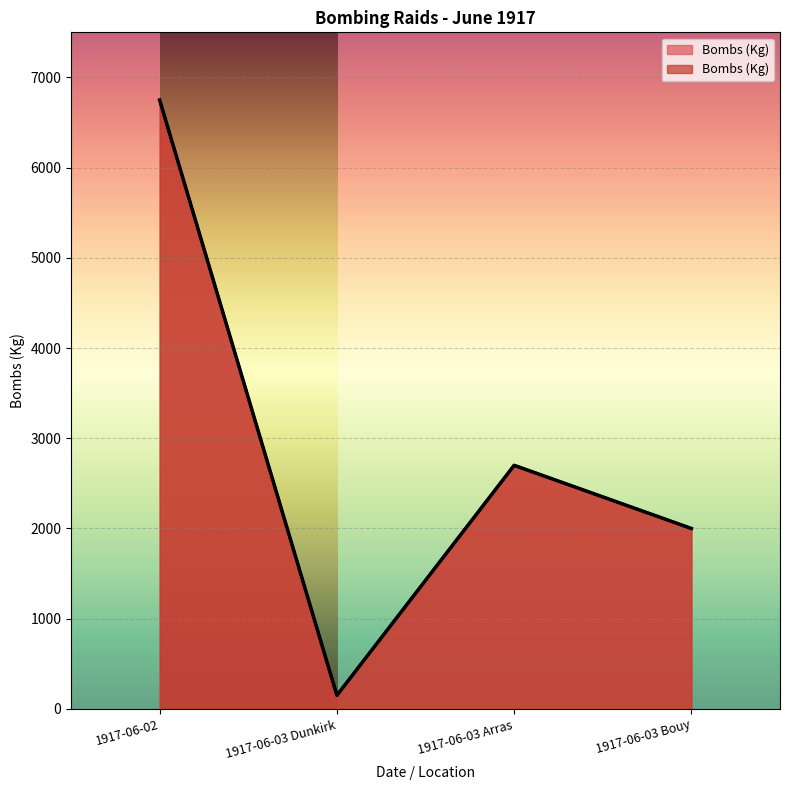

What is the difference between the values at 1917-06-02 and 1917-06-03 Arras?

4050